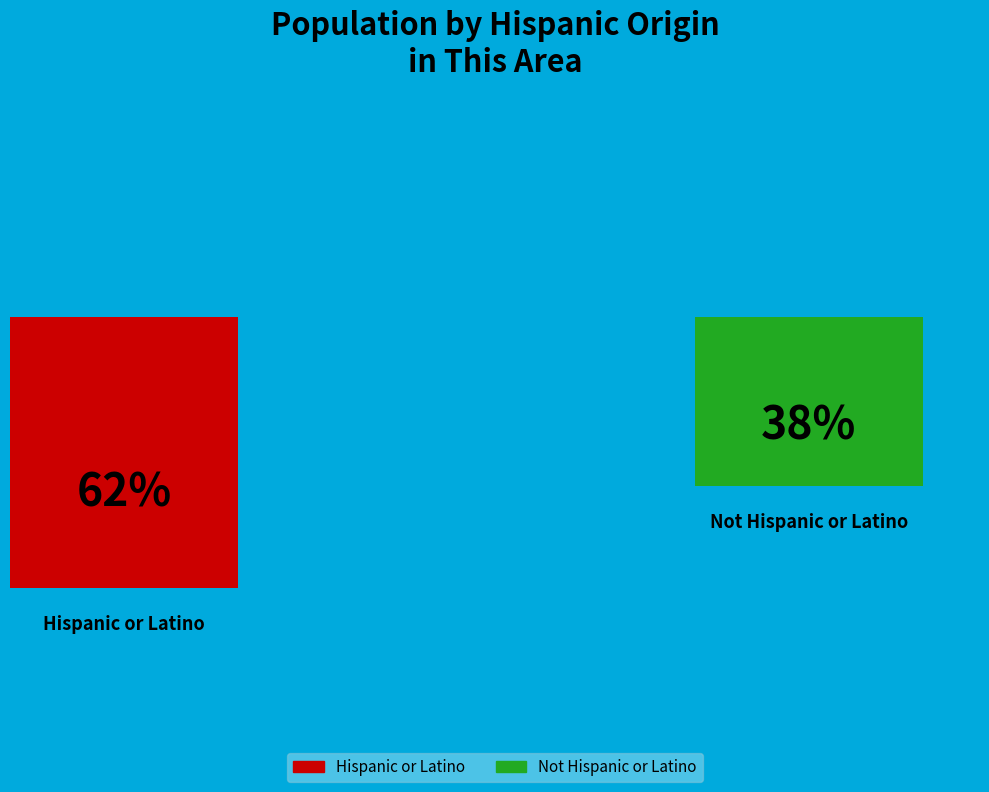

Combined, what portion of the pie is Not Hispanic or Latino and Hispanic or Latino?

100.0%